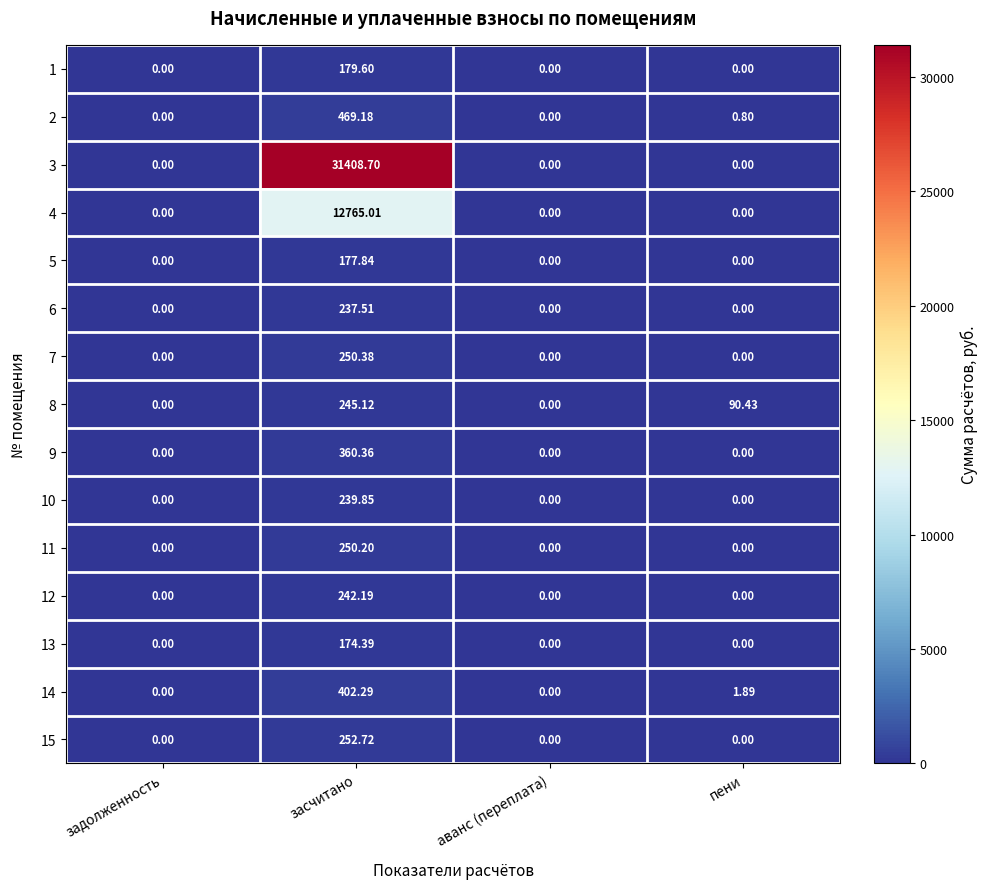

At which category is the sum across all series the highest?

засчитано